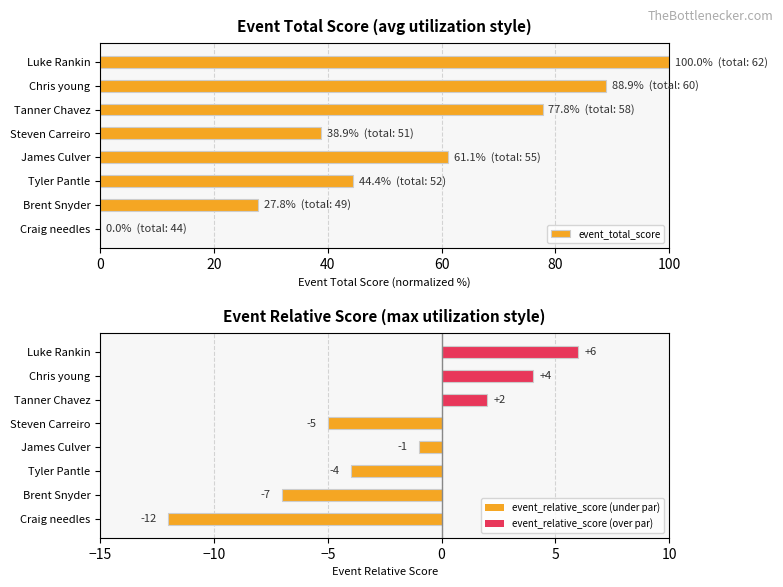

What is the difference between the second highest and minimum values?

88.9